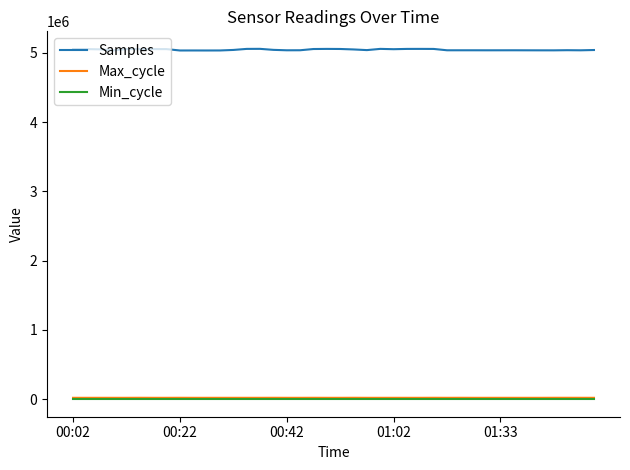

True or false: Max_cycle and Min_cycle cross at least once.

False